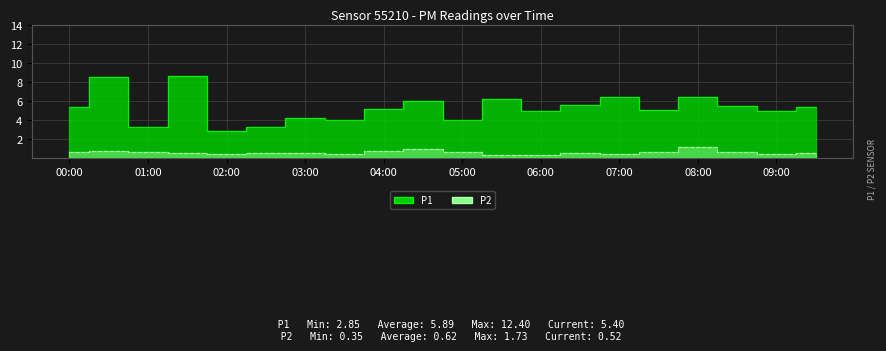

Where is P1 nearest to the value 5?

06:00